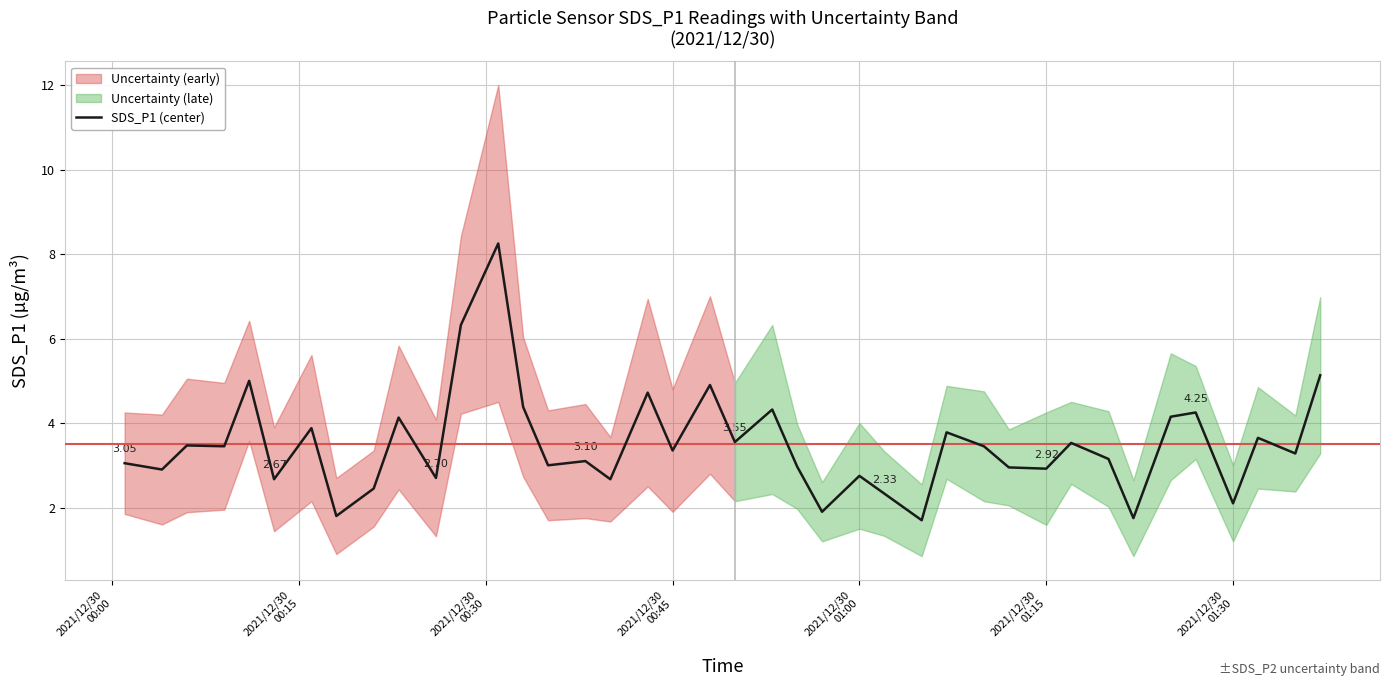

What is the greatest value displayed?

8.2